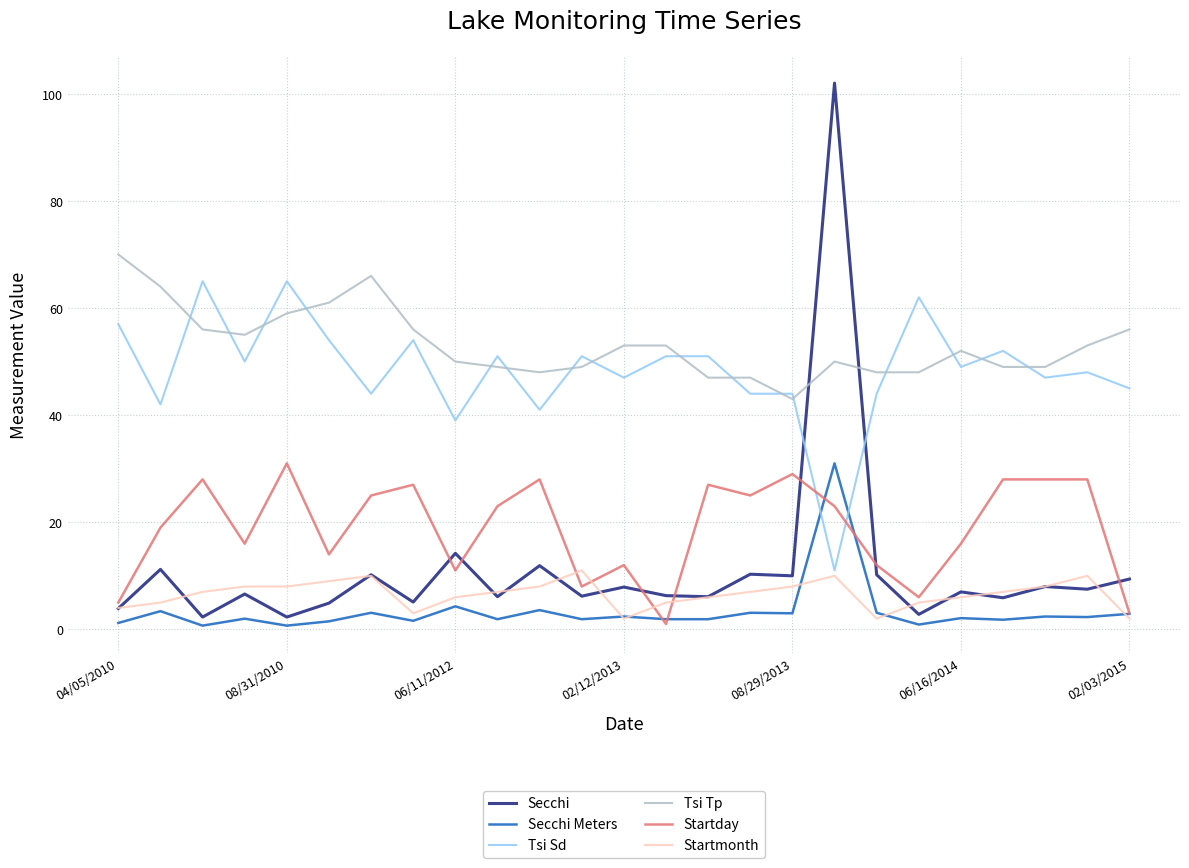

How many times do Secchi and Tsi Tp cross each other?

2